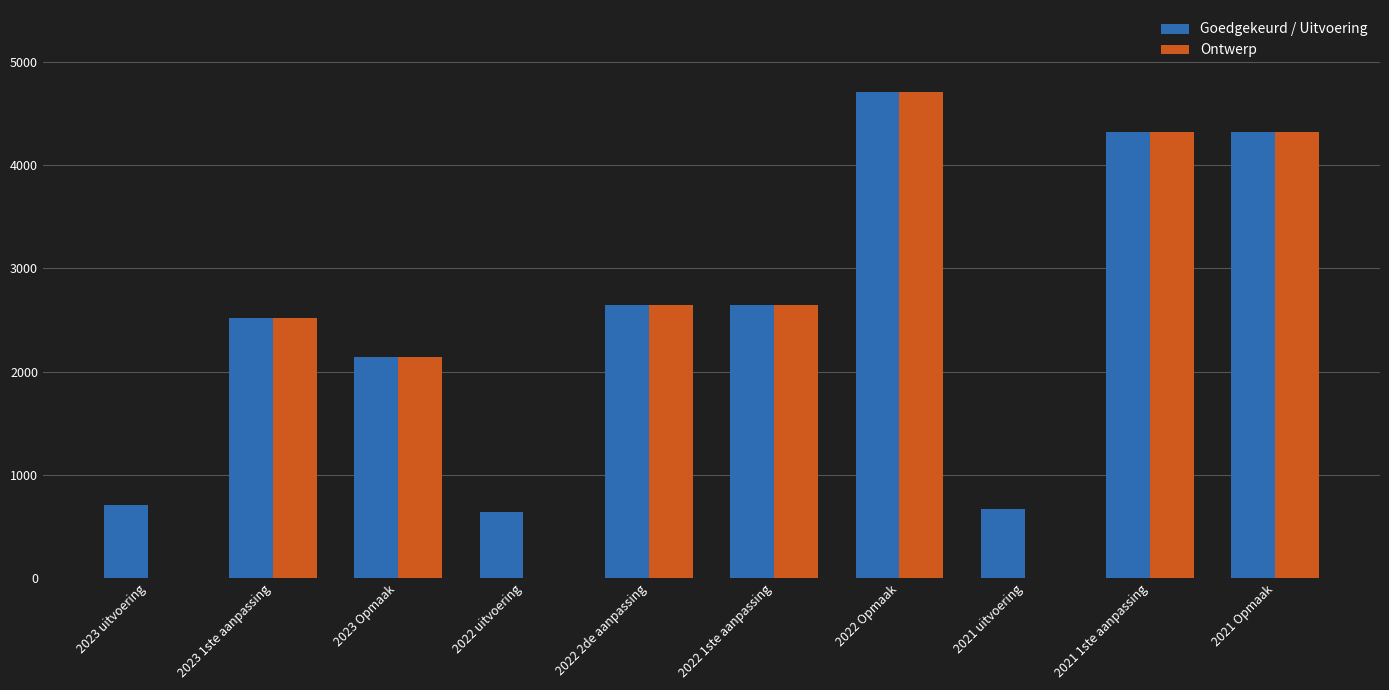

Is the value of Goedgekeurd / Uitvoering at 2021 Opmaak greater than the value of Ontwerp at 2023 Opmaak?

Yes